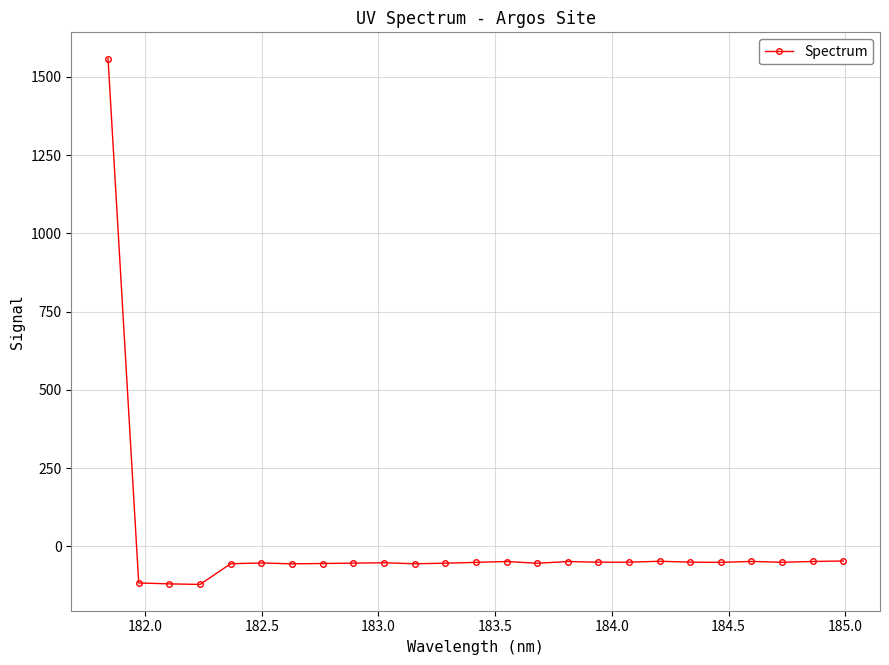

What is the value of the 7th point from the left?

-55.9